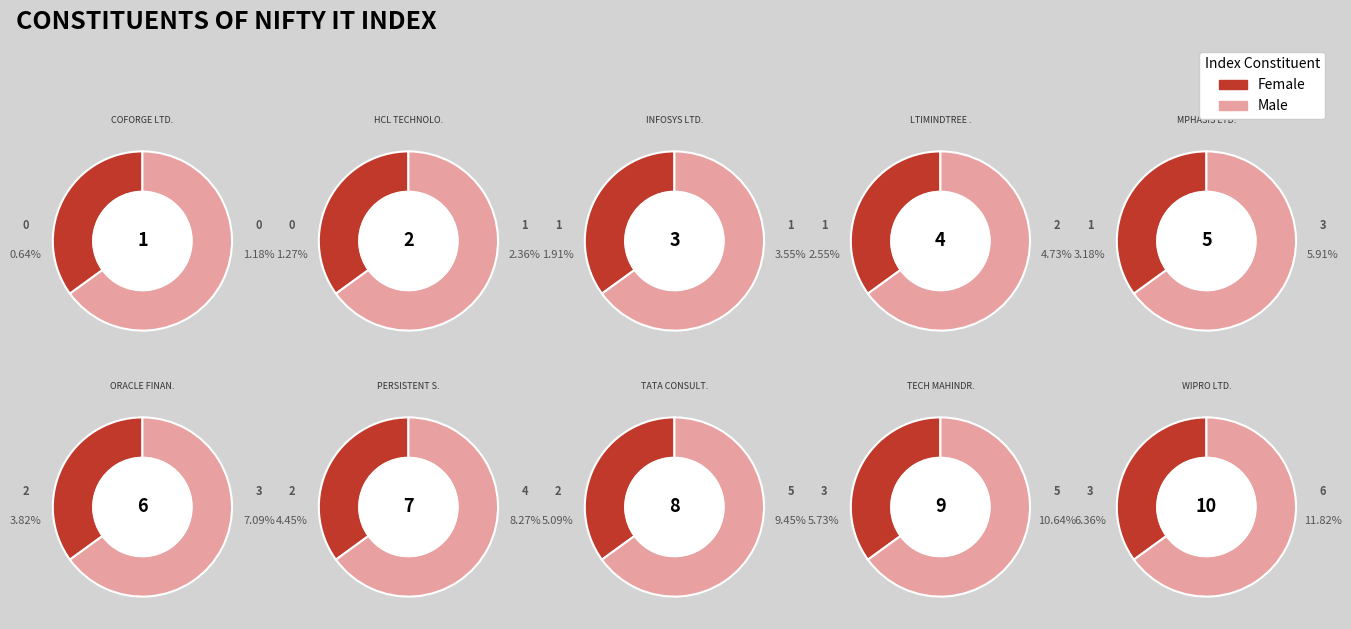

What is the ratio of the value at HCL TECHNOLOGIES LTD. to the value at LTIMINDTREE LTD.?

0.5